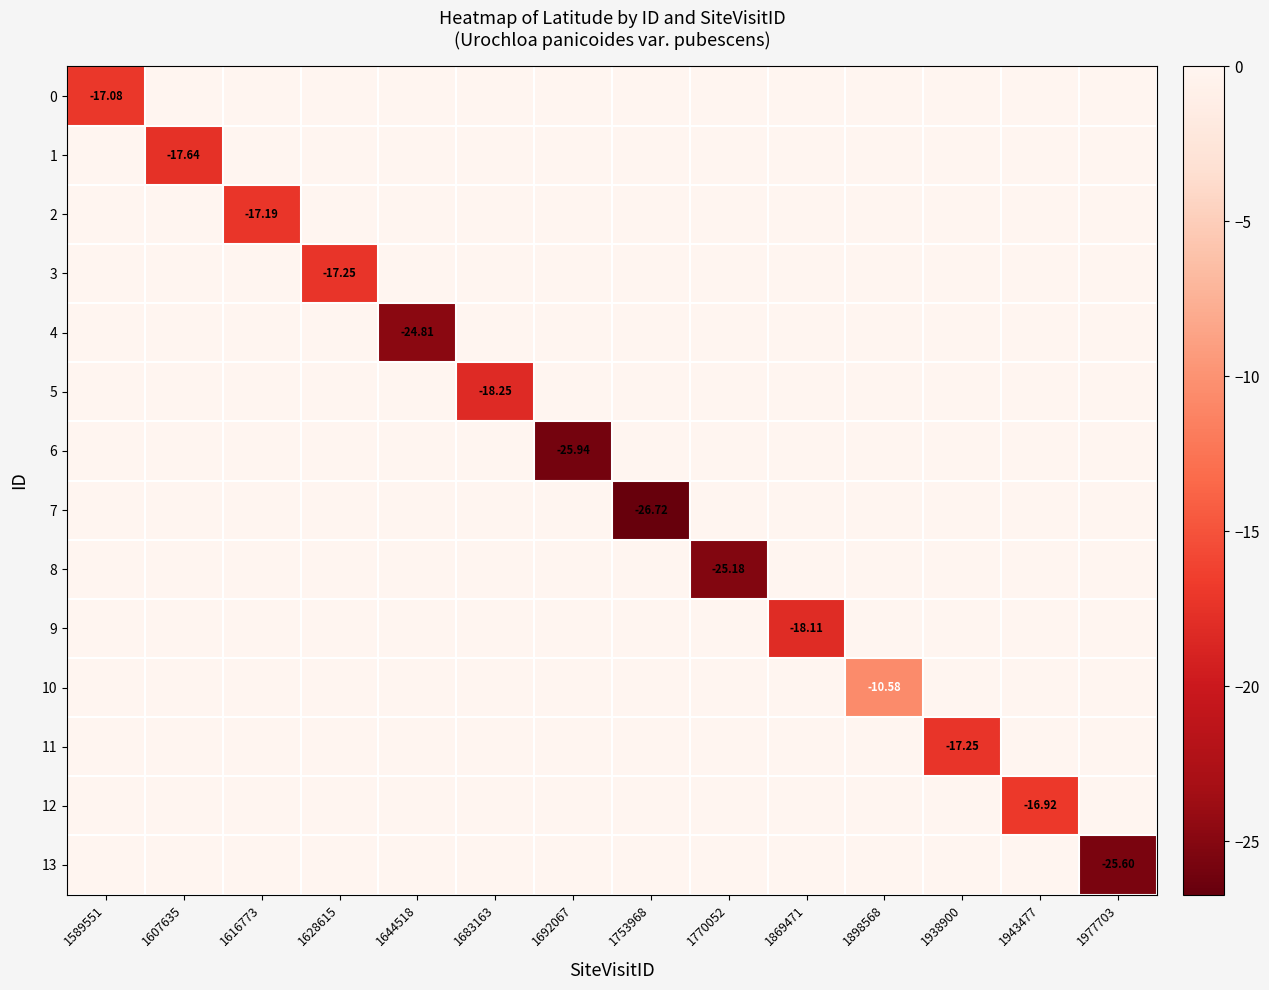

Is the value of 6 at 1770052 greater than the value of 2 at 1753968?

No